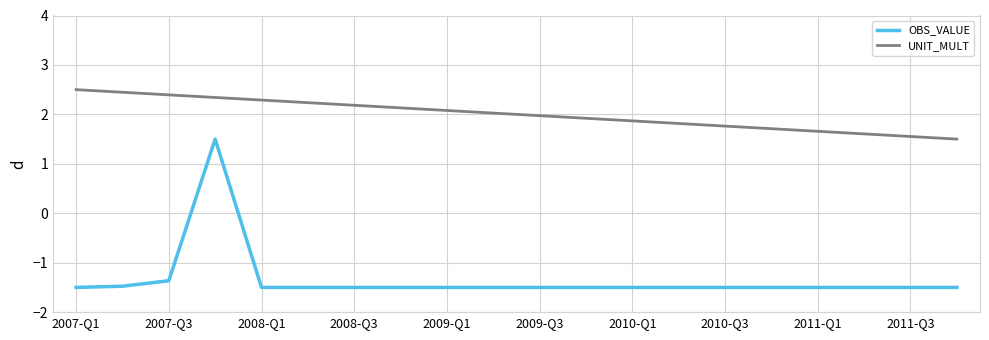

Which series has the largest total across all categories?

UNIT_MULT